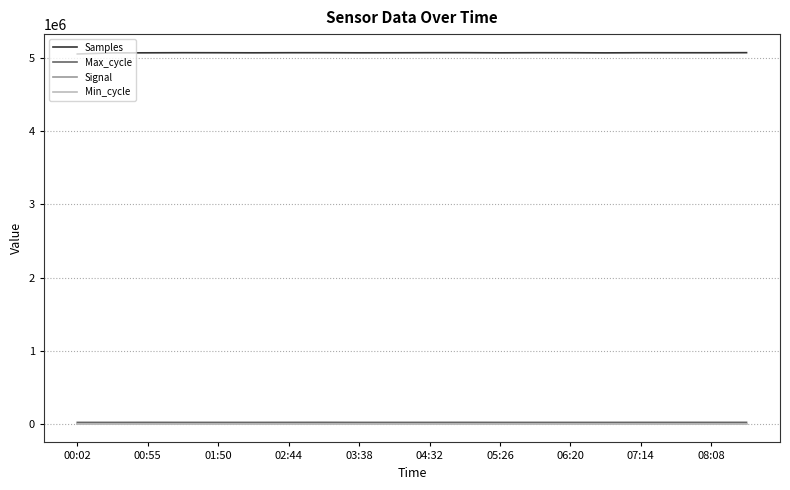

True or false: Samples and Signal cross at least once.

False